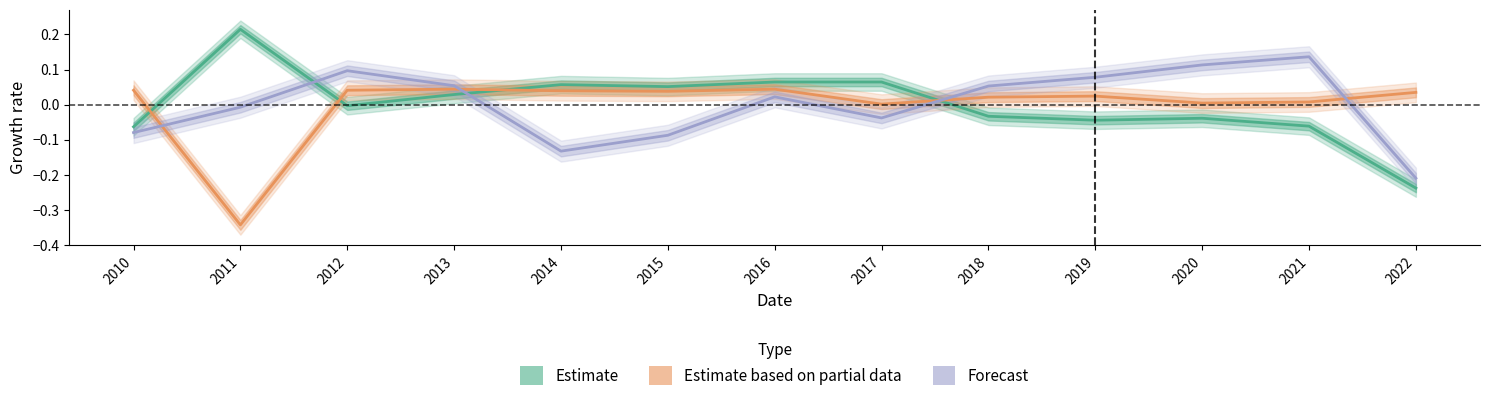

Which series has the largest total across all categories?

Forecast